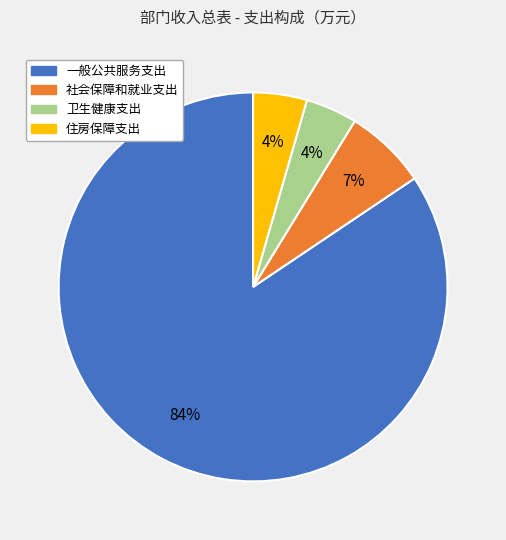

Combined, do 一般公共服务支出 and 卫生健康支出 account for over 50%?

Yes